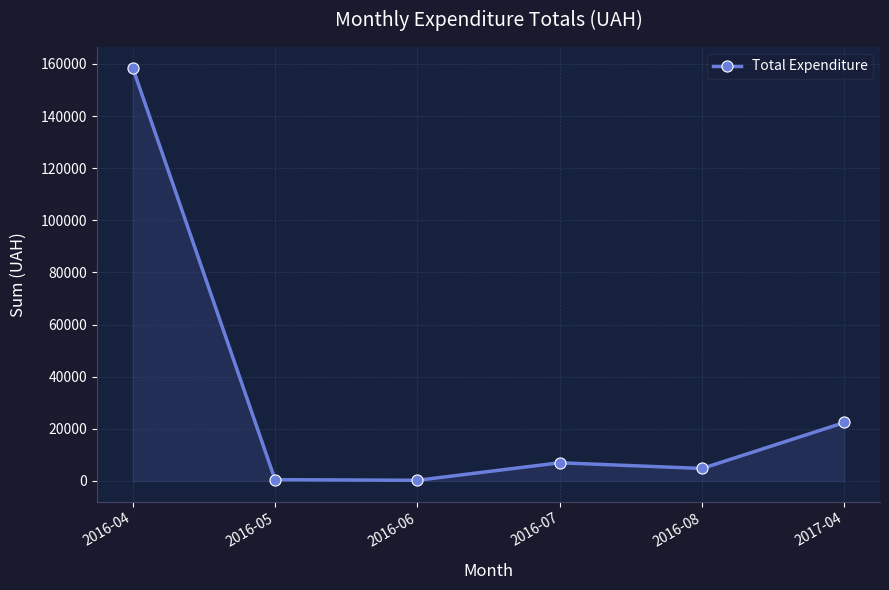

At which category does the data reach its first local peak?

2016-07